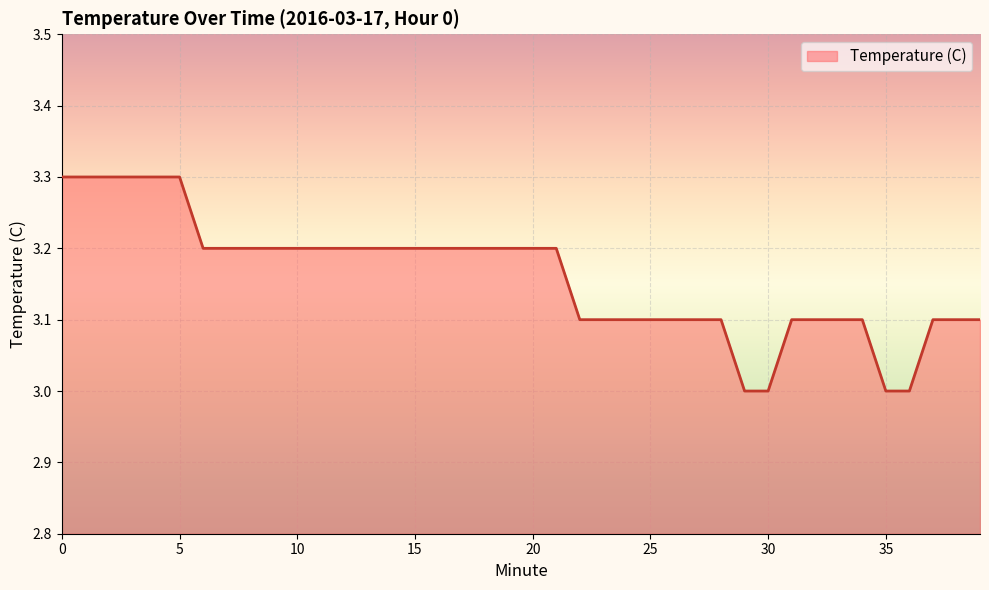

What is the difference between the maximum and minimum values?

0.3